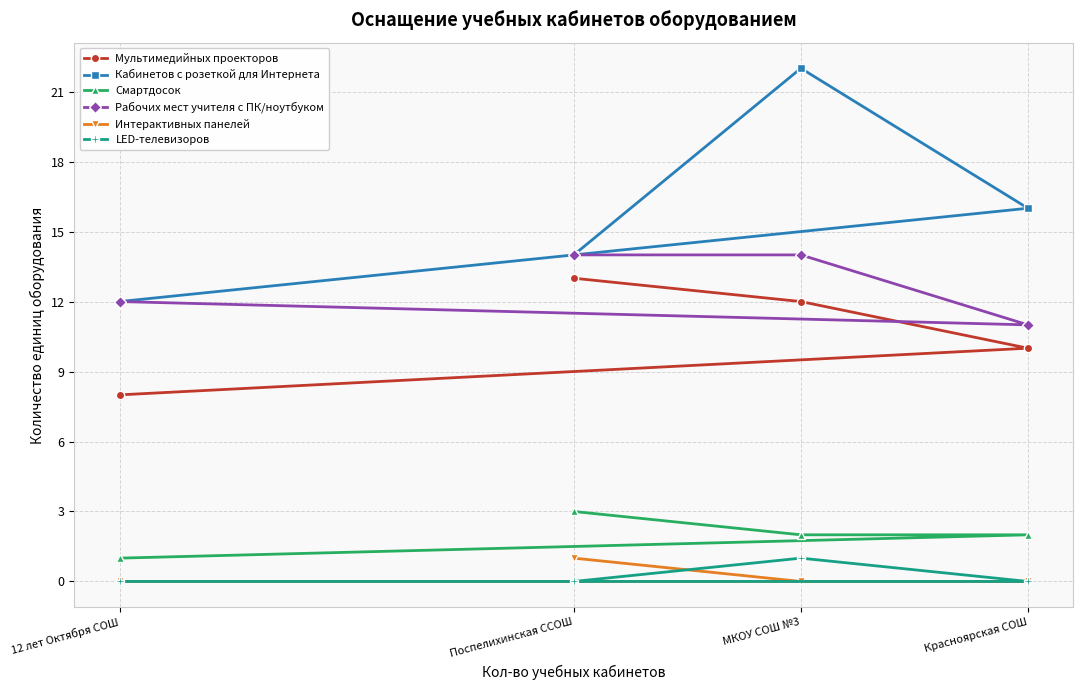

Reading left to right, list all the values displayed in this chart.

Мультимедийных проекторов: 12 лет Октября СОШ=8	Поспелихинская ССОШ=13	МКОУ СОШ №3=12	Красноярская СОШ=10
Кабинетов с розеткой для Интернета: 12 лет Октября СОШ=12	Поспелихинская ССОШ=14	МКОУ СОШ №3=22	Красноярская СОШ=16
Смартдосок: 12 лет Октября СОШ=1	Поспелихинская ССОШ=3	МКОУ СОШ №3=2	Красноярская СОШ=2
Рабочих мест учителя с ПК/ноутбуком: 12 лет Октября СОШ=12	Поспелихинская ССОШ=14	МКОУ СОШ №3=14	Красноярская СОШ=11
Интерактивных панелей: 12 лет Октября СОШ=0	Поспелихинская ССОШ=1	МКОУ СОШ №3=0	Красноярская СОШ=0
LED-телевизоров: 12 лет Октября СОШ=0	Поспелихинская ССОШ=0	МКОУ СОШ №3=1	Красноярская СОШ=0